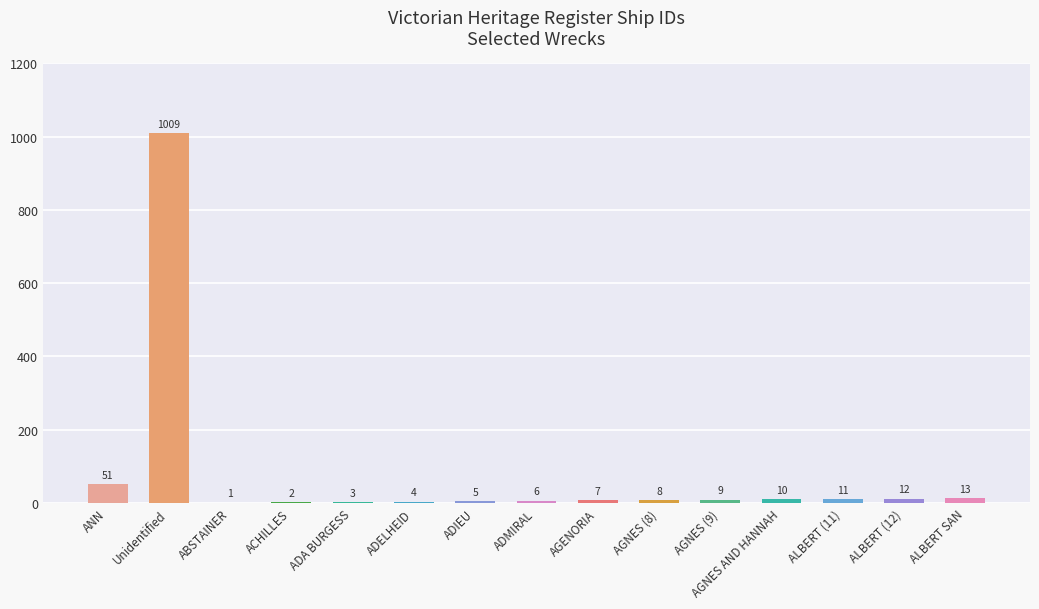

The chart shows a value of 13 at ALBERT SAN. True or false?

True